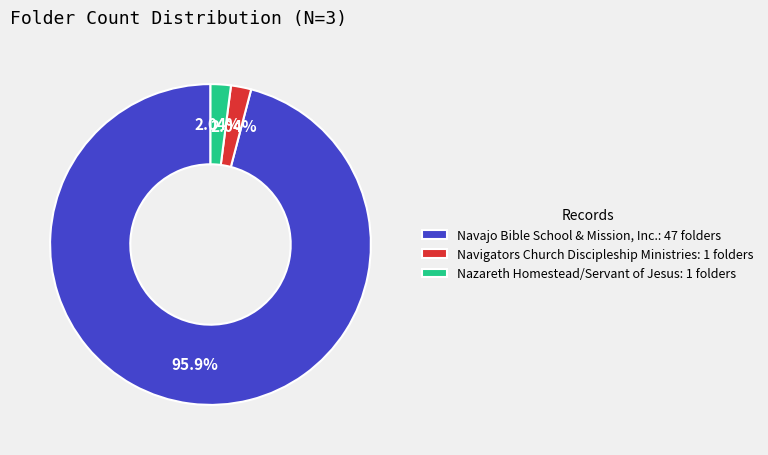

What is the majority slice?

Navajo Bible School & Mission, Inc.